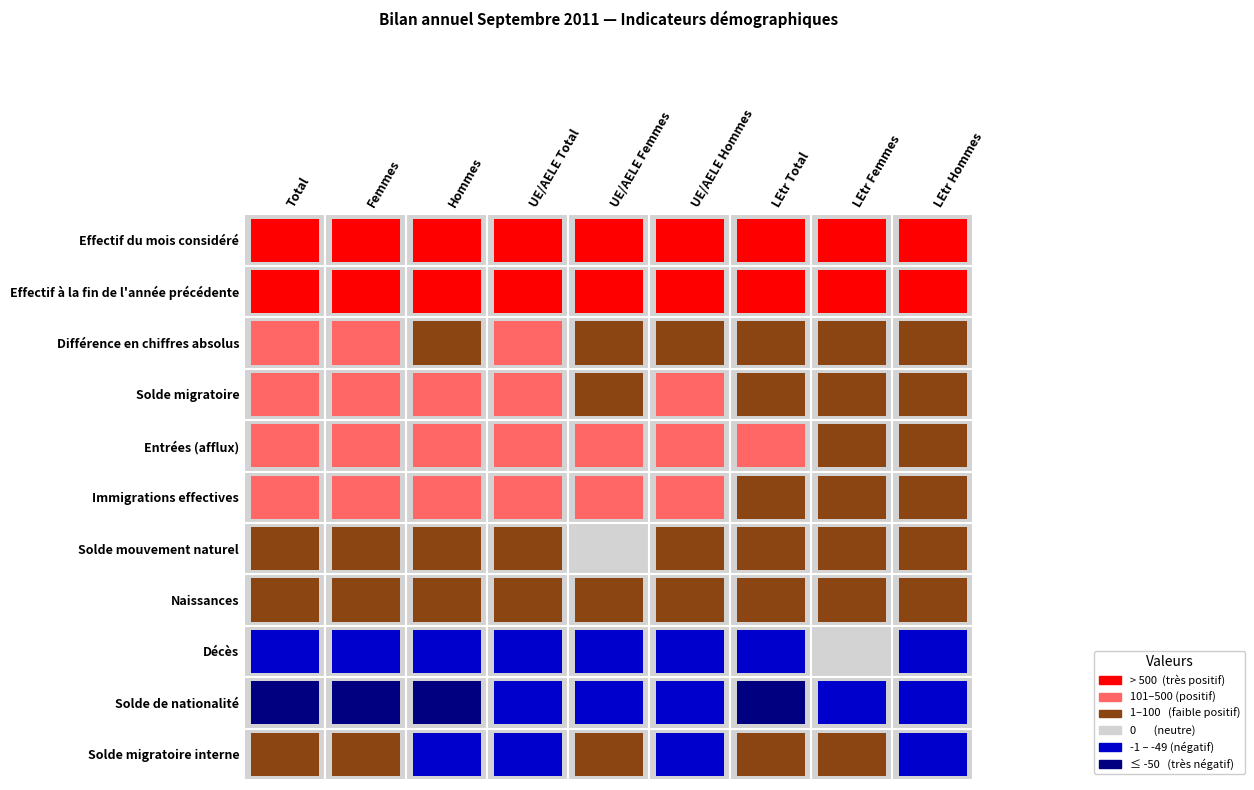

Which series has the largest range (max minus min)?

Effectif du mois considéré